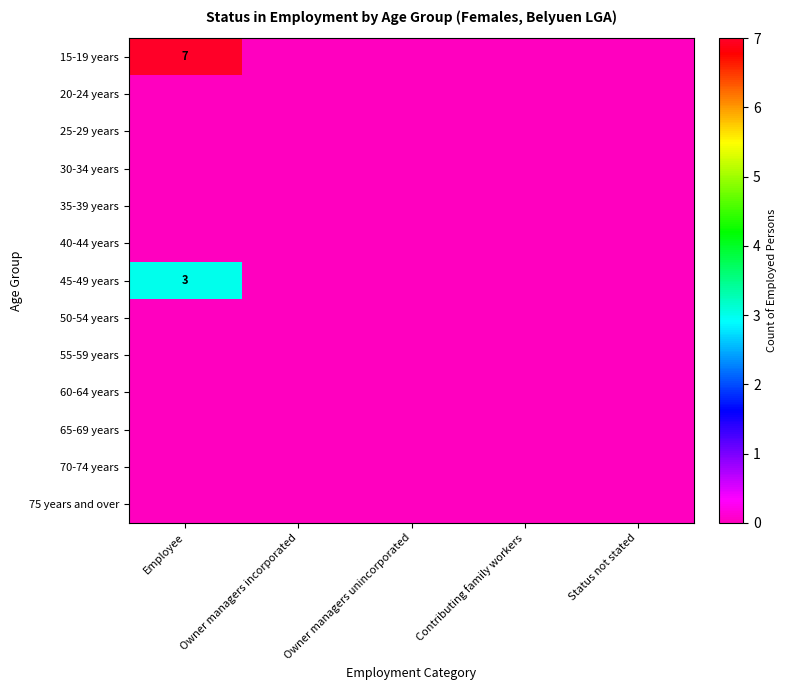

Count the number of categories in the chart.

5